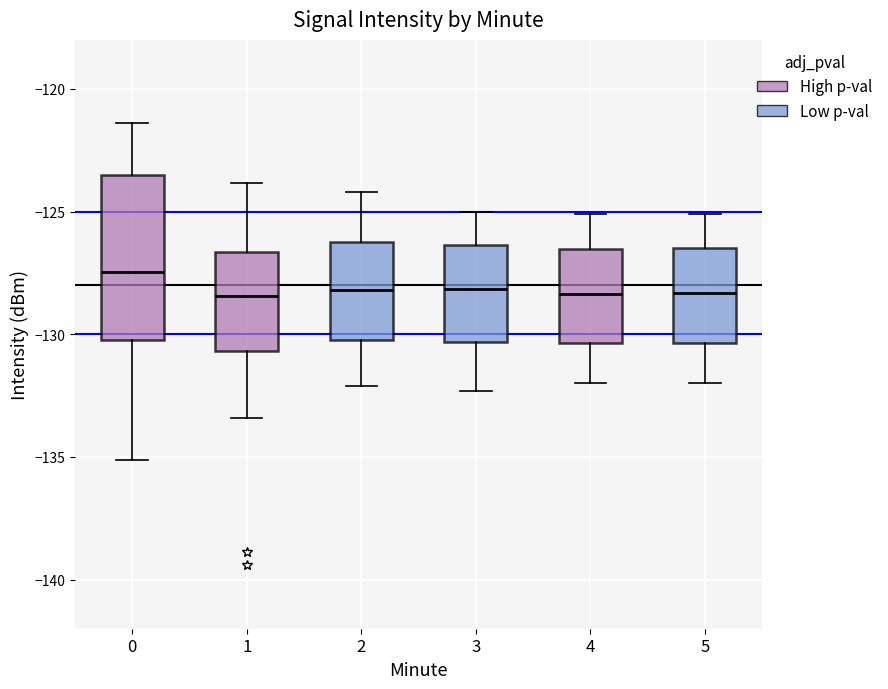

Reading left to right, read every box against the y-axis: the position of its median line, the range the box covers, and the ends of its whiskers. The values are not printed on the chart, so give them approximately, as read against the axis.

0: median -127.5, box -130.0 to -123.5, whiskers -135.0 to -121.5
1: median -128.5, box -130.5 to -126.5, whiskers -133.5 to -124.0
2: median -128.0, box -130.0 to -126.0, whiskers -132.0 to -124.0
3: median -128.0, box -130.5 to -126.5, whiskers -132.5 to -125.0
4: median -128.5, box -130.5 to -126.5, whiskers -132.0 to -125.0
5: median -128.5, box -130.5 to -126.5, whiskers -132.0 to -125.0